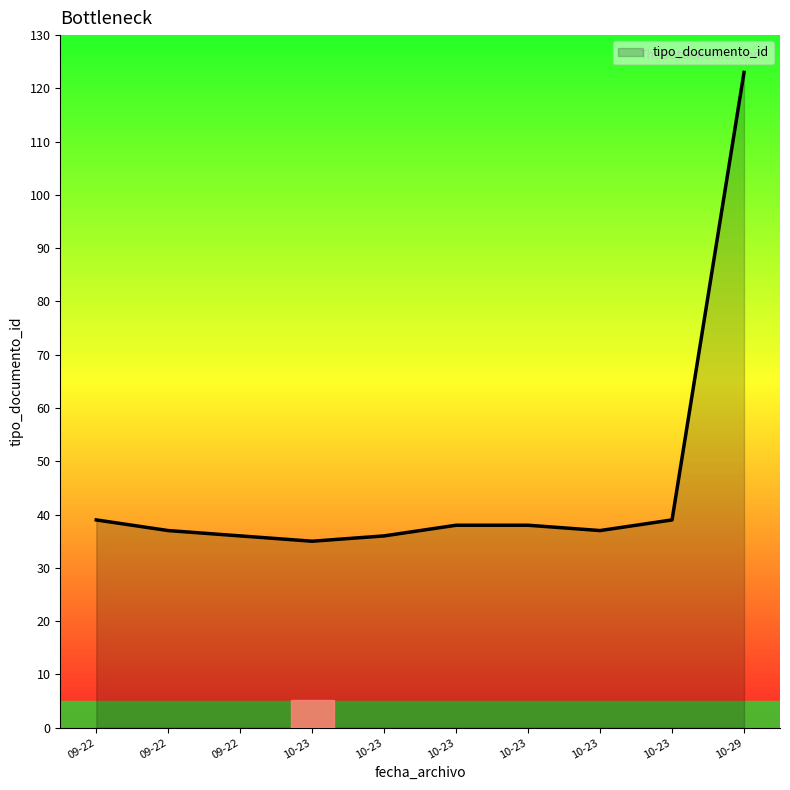

Does the chart display data point markers on the line(s)?

No